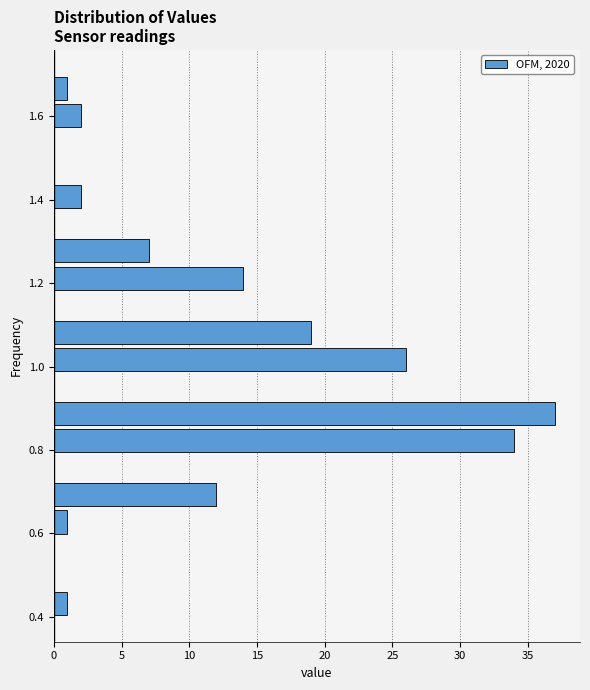

Around what value on the y-axis is the longest bar? Give the approximate position of its centre, as read against the axis.

0.88